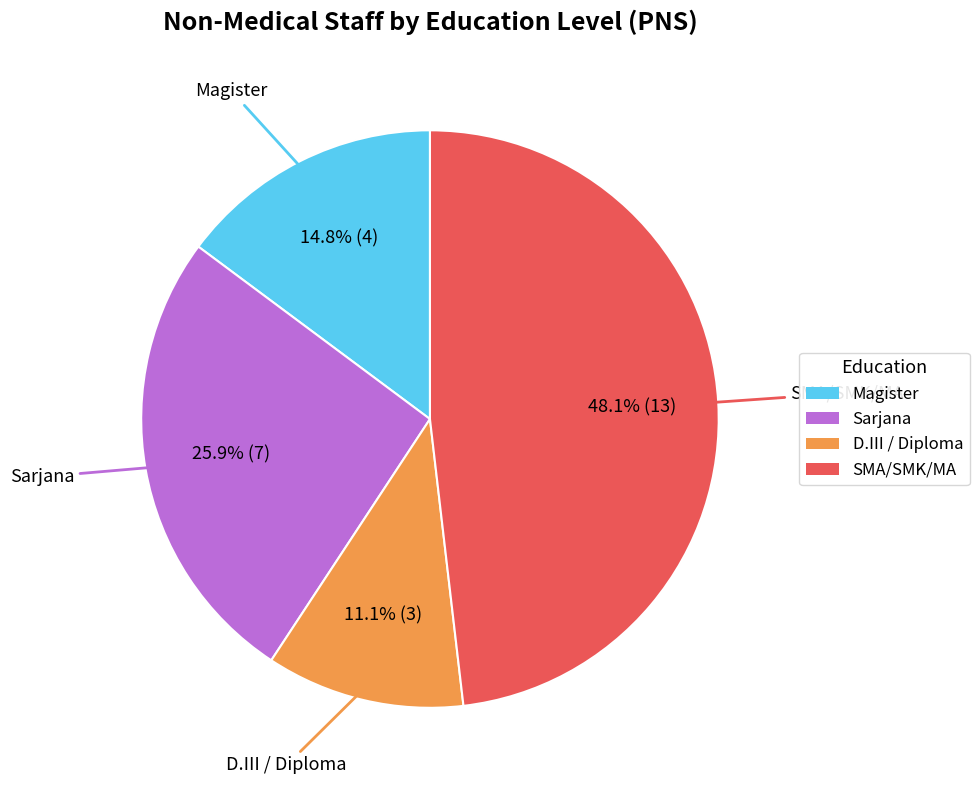

Which has a higher value, SMA/SMK/MA or Sarjana?

SMA/SMK/MA